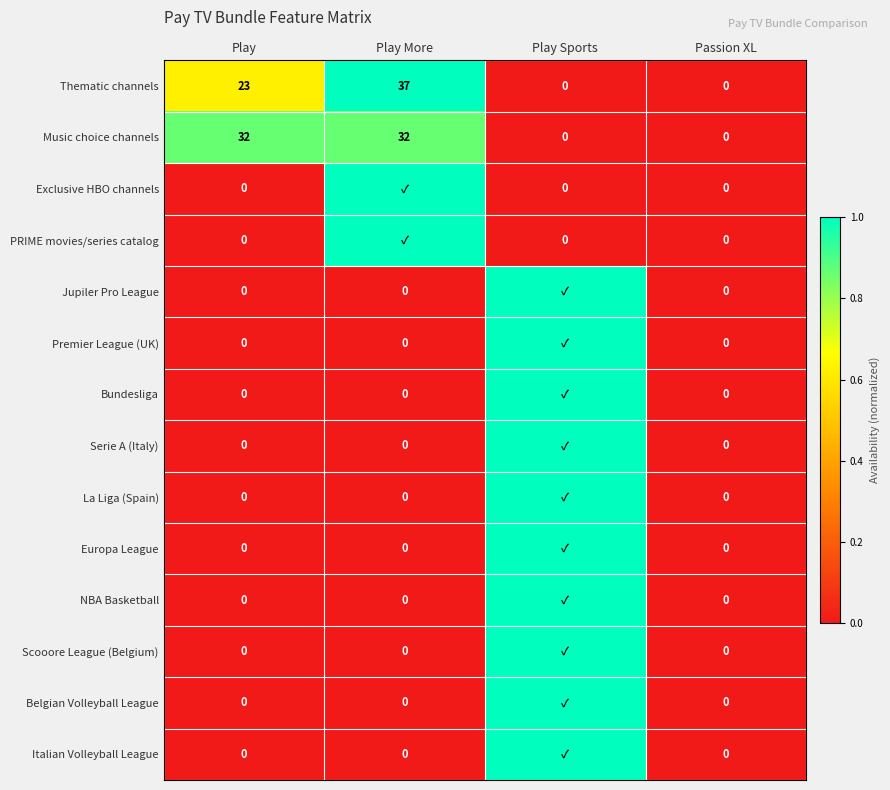

How many categories are shown in the chart?

4